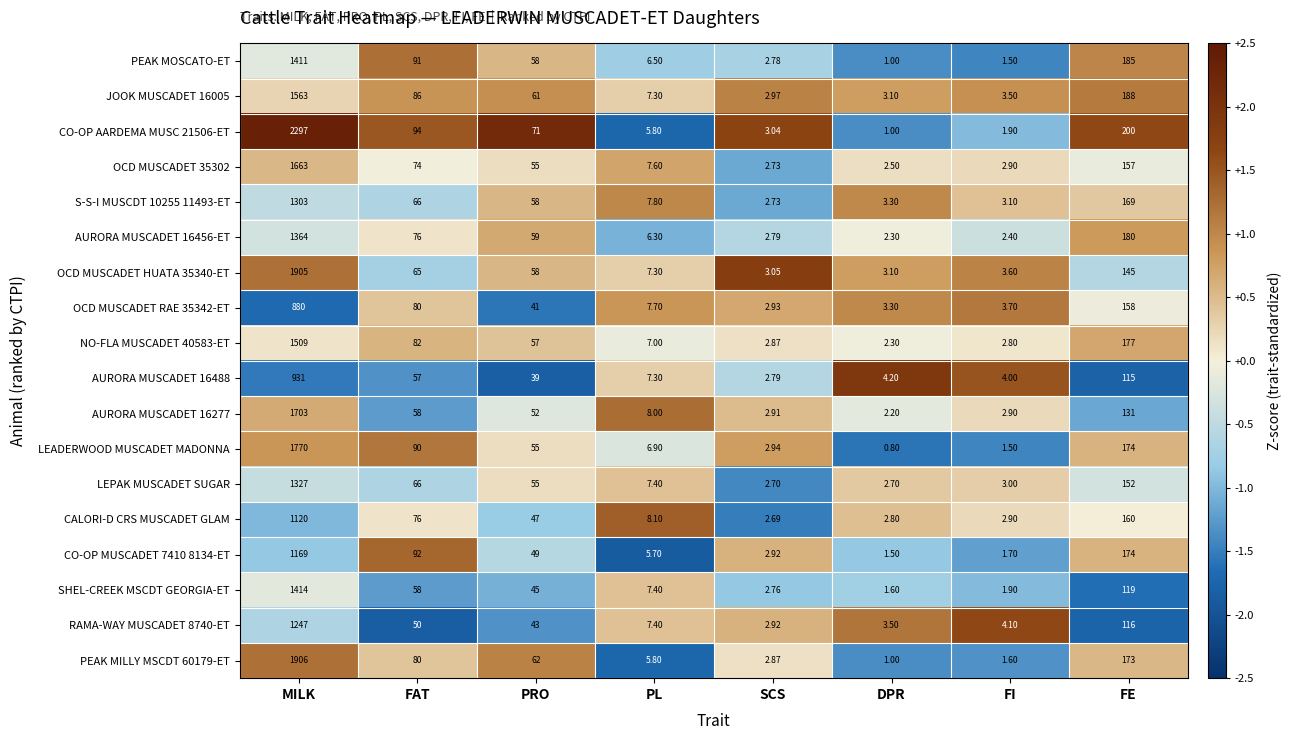

How many data points does each series have?

8